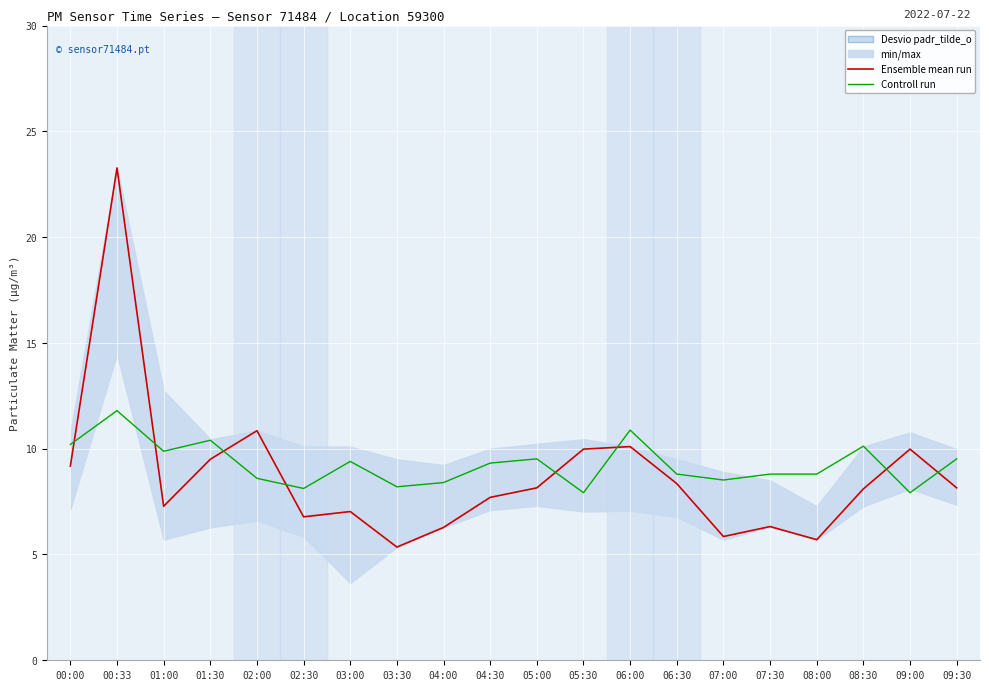

Which series changed the most between 03:30 and 07:30?

Ensemble mean run